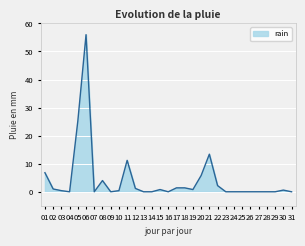

What is the change in value from 17 to 20?

+4.4